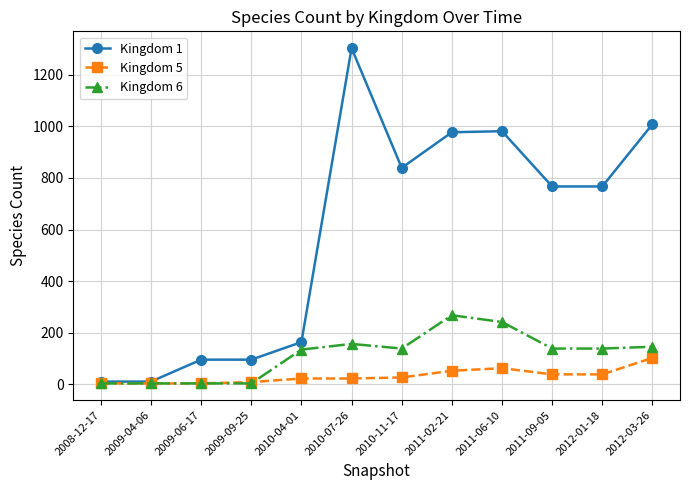

What is the average value of the Kingdom 1 series?

585